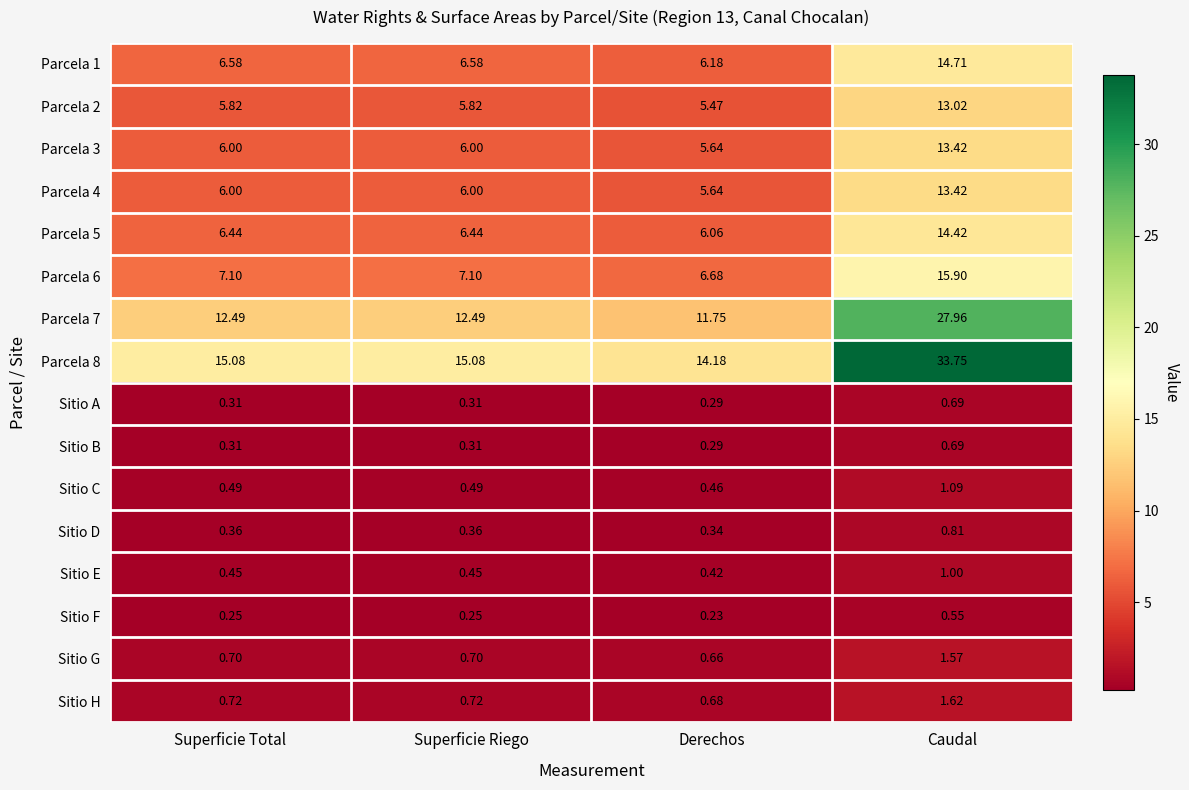

At which category does the chart reach its peak across all series?

Caudal